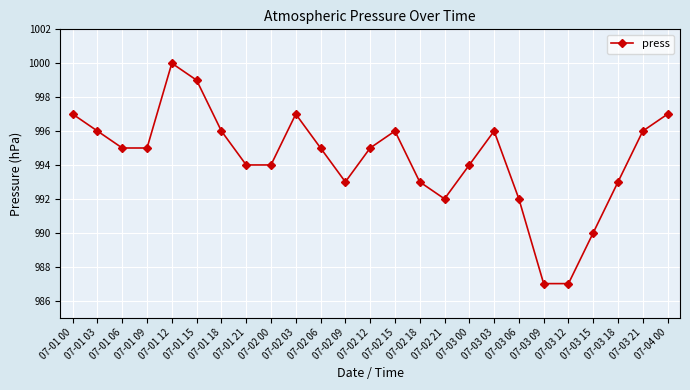

Count the number of categories in the chart.

25